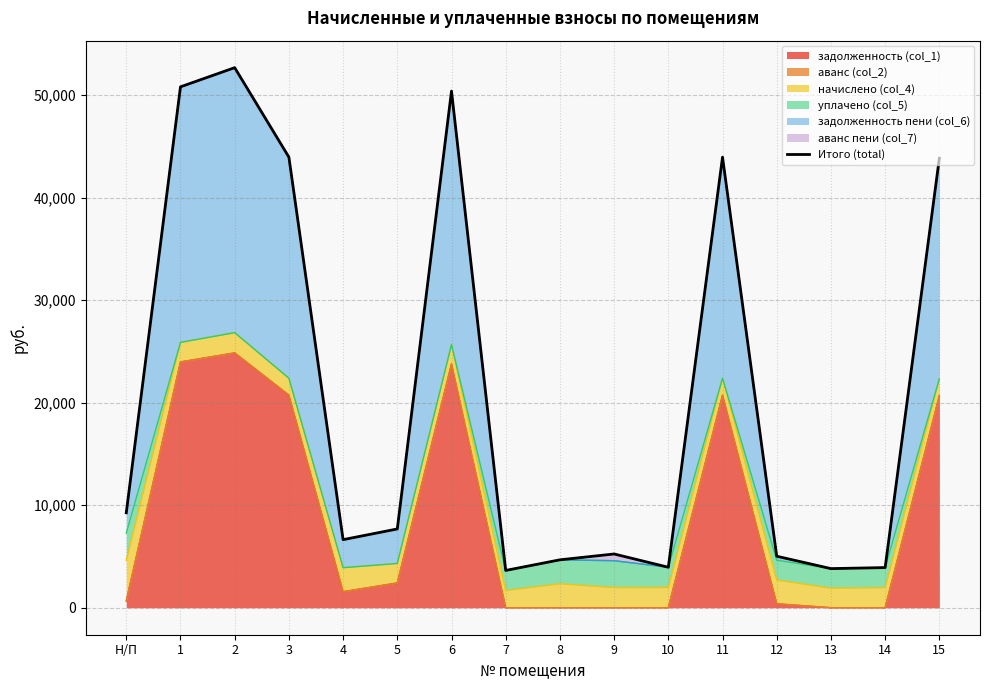

Which category has the highest value across all series?

2